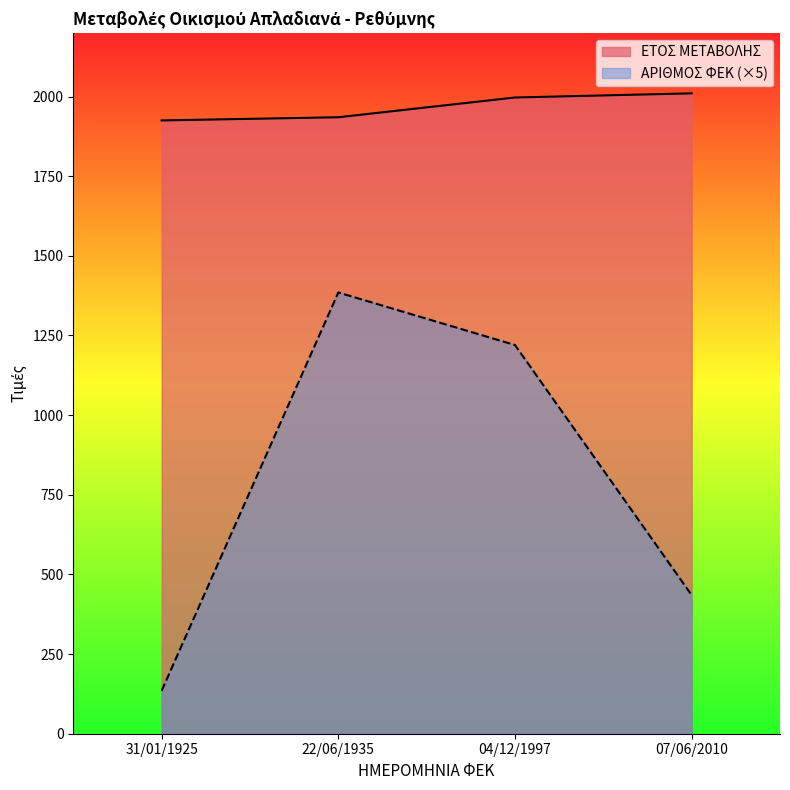

Where does the ΑΡΙΘΜΟΣ ΦΕΚ series first go above 1220?

22/06/1935